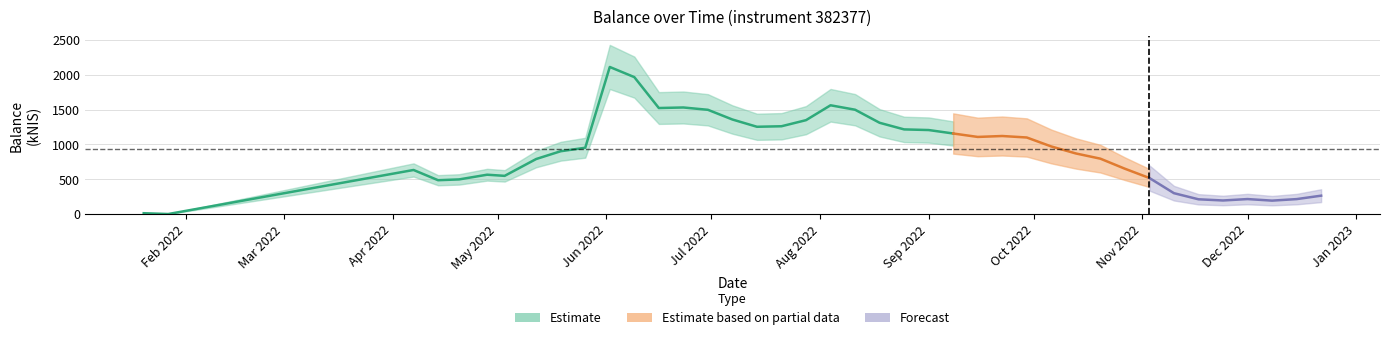

True or false: the data shows 651.6 at 19.

False